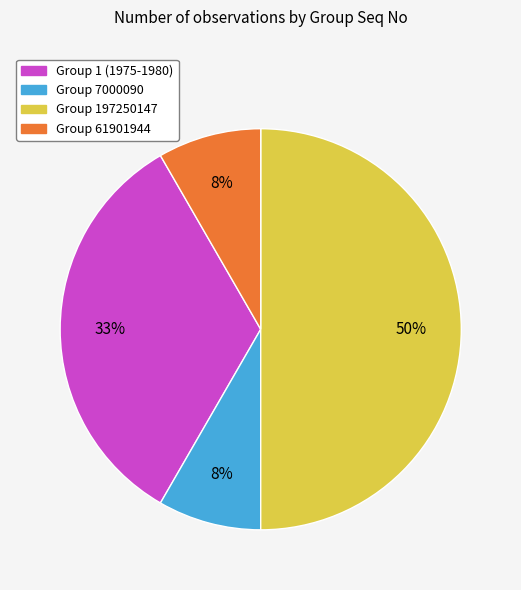

What is the largest slice in the pie chart?

Group 197250147